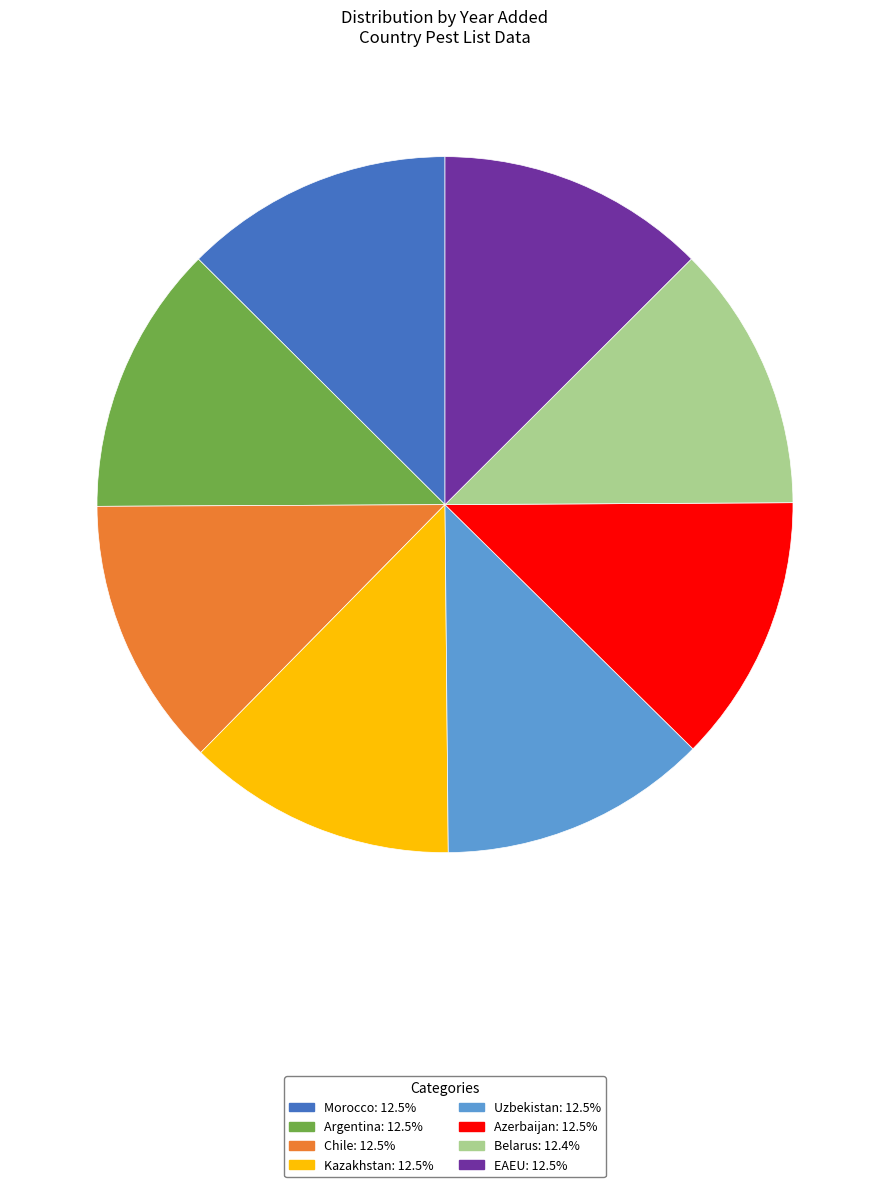

How many slices are in this pie chart?

8